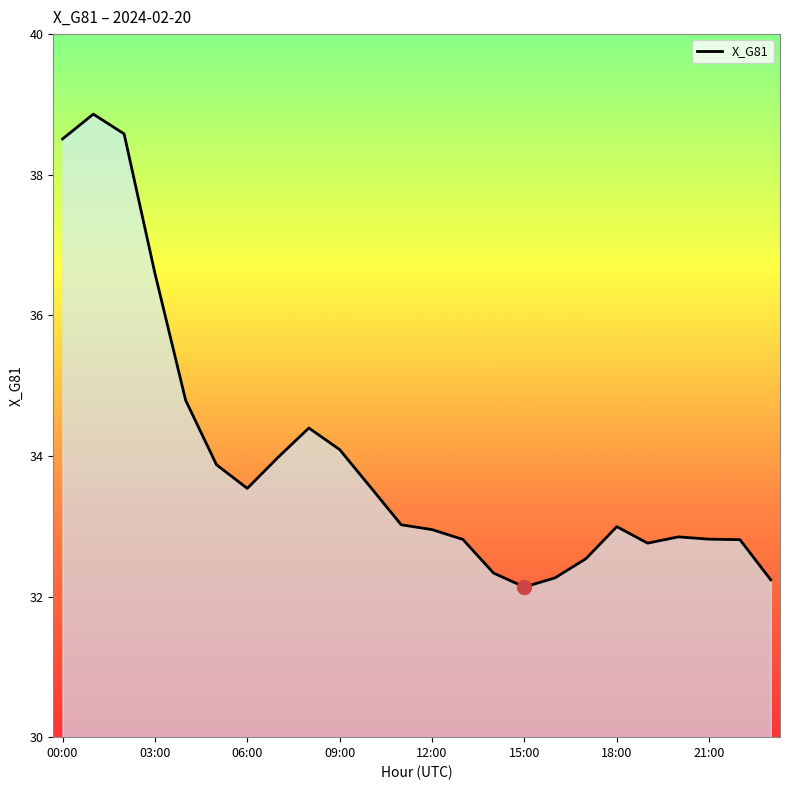

What is the minimum value shown in the chart?

32.1